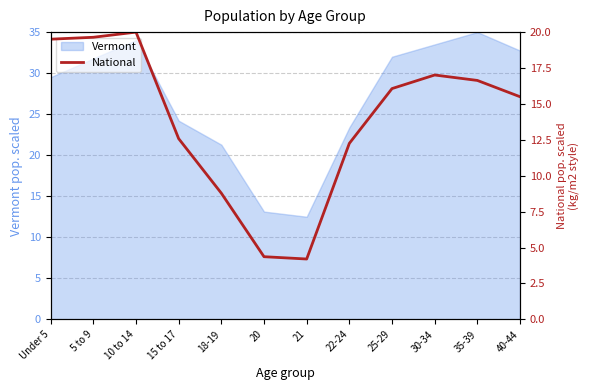

At which label does Vermont first exceed 31?

5 to 9